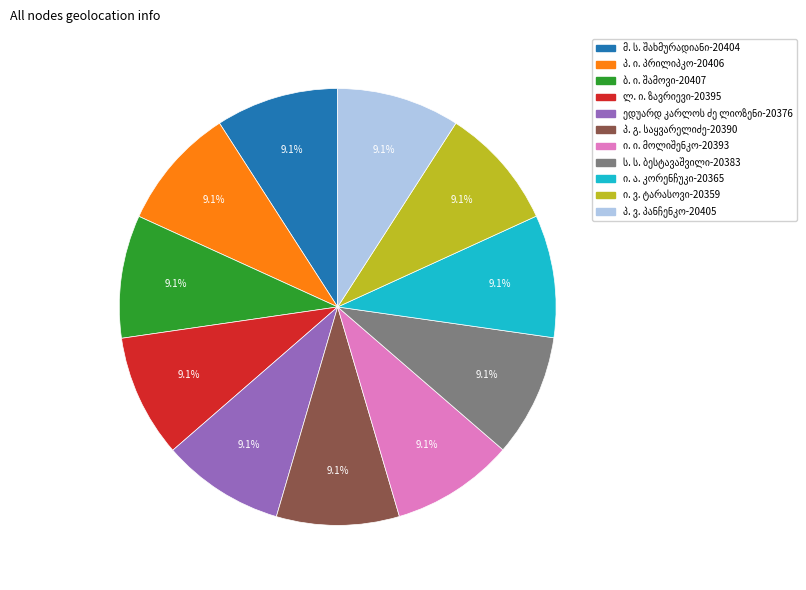

Is there any slice that represents more than half of the pie?

No